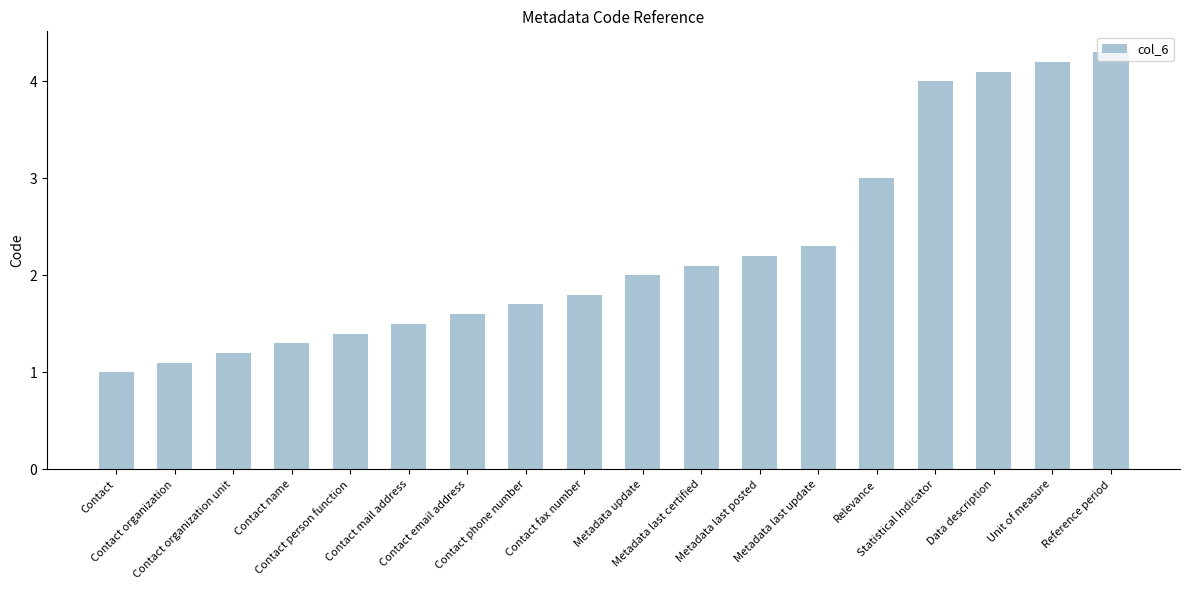

What is the minimum value shown in the chart?

1.0